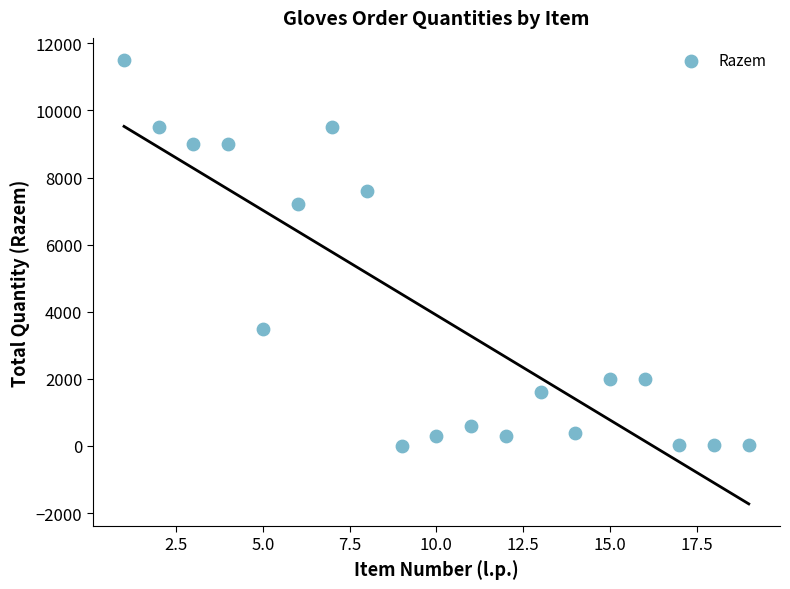

What Y value in the scatter plot is closest to 5750?

7200